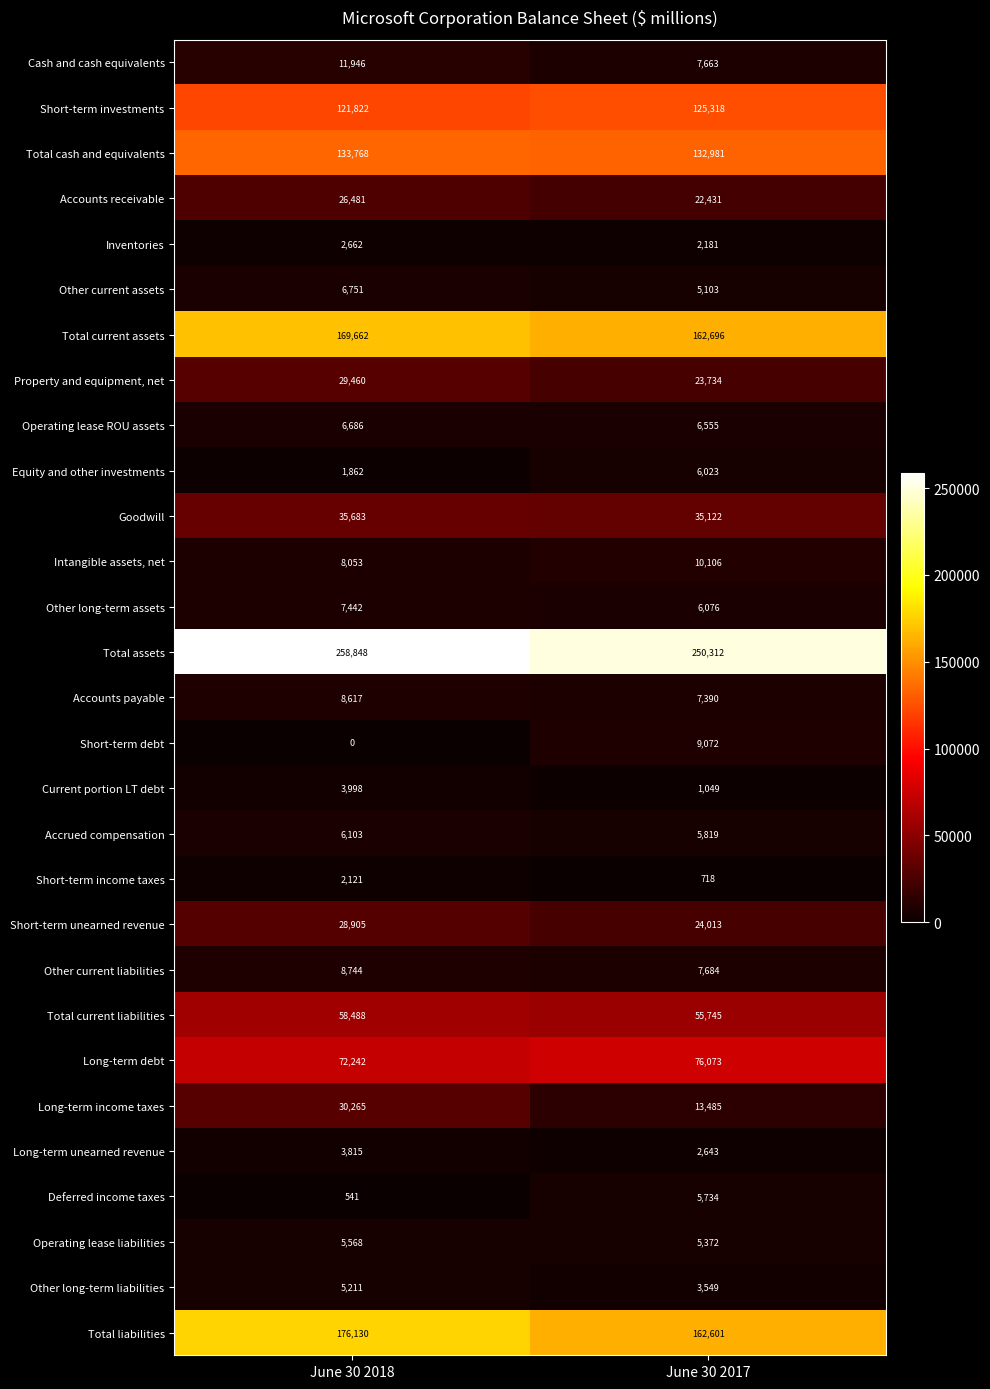

Read the Total liabilities value at June 30 2018.

176130